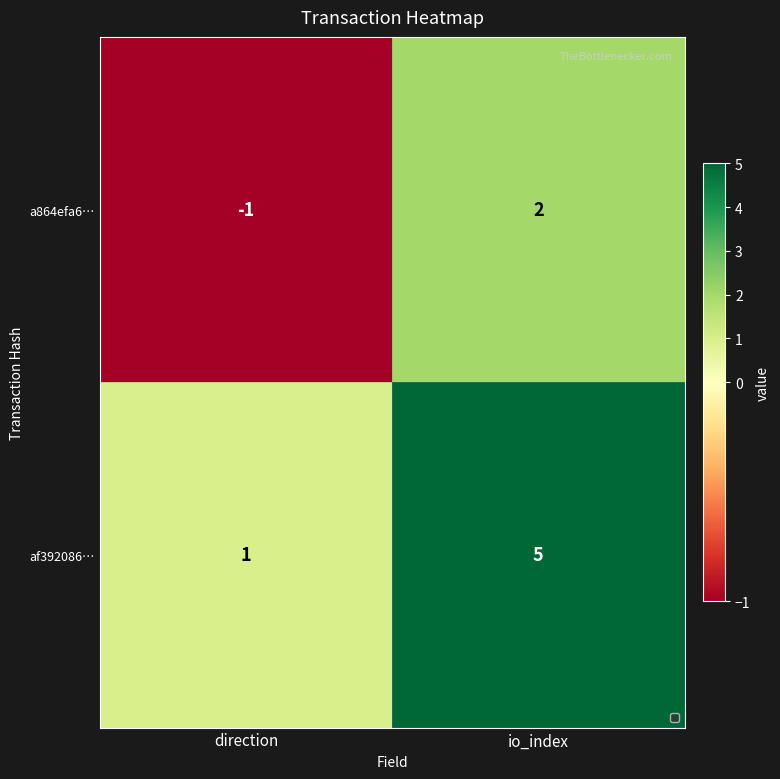

Reading right to left, what are all the values shown in this chart?

a864efa6…: io_index=2	direction=-1
af392086…: io_index=5	direction=1